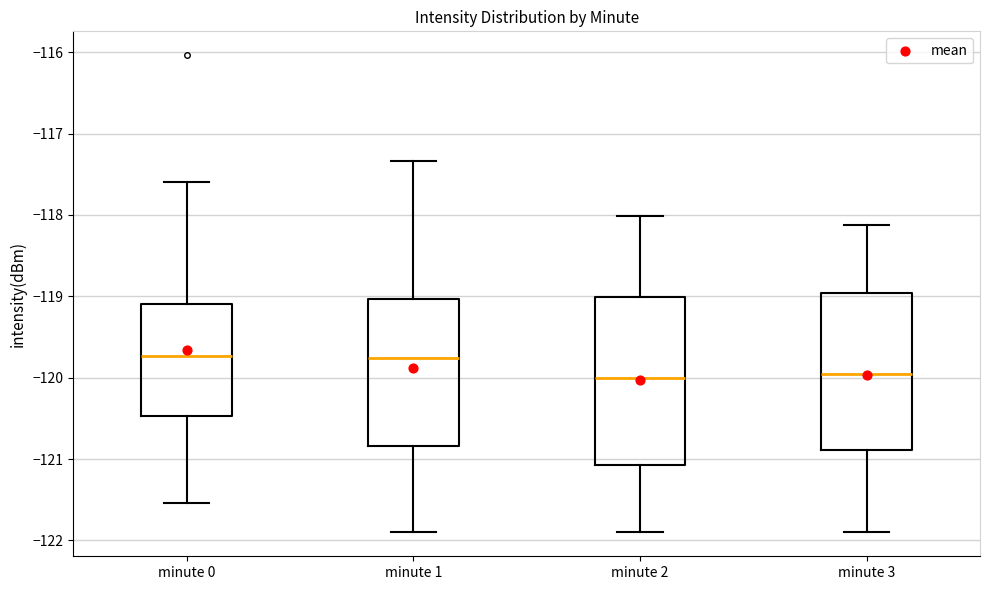

Comparing the boxes themselves (not the whiskers), which one is the tallest?

minute 2